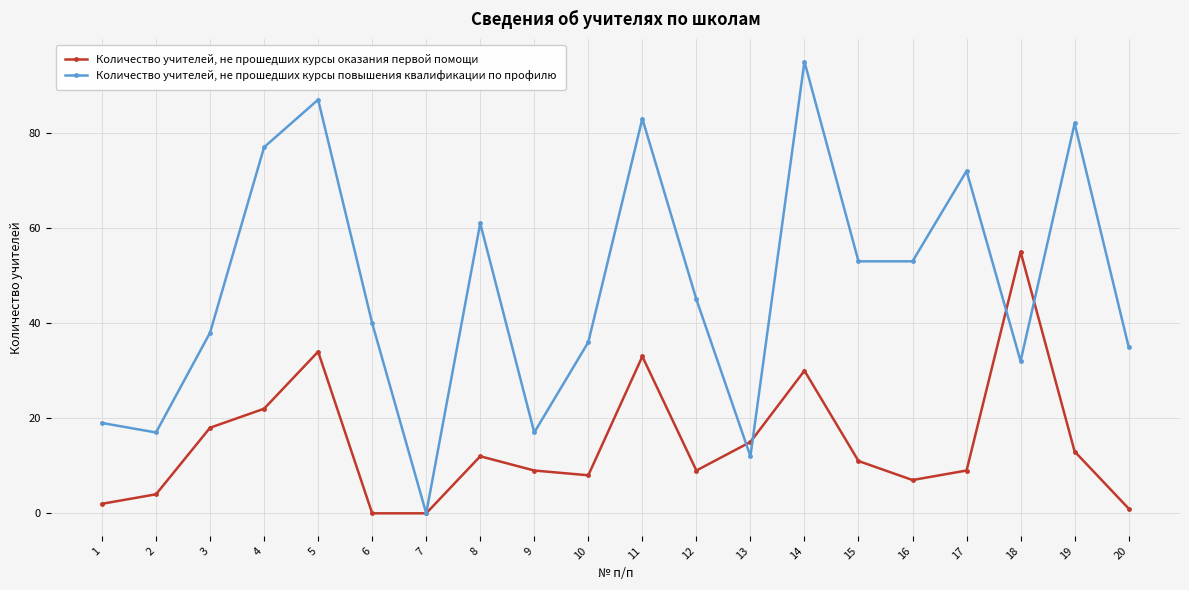

What is the total value across all series at 9?

26